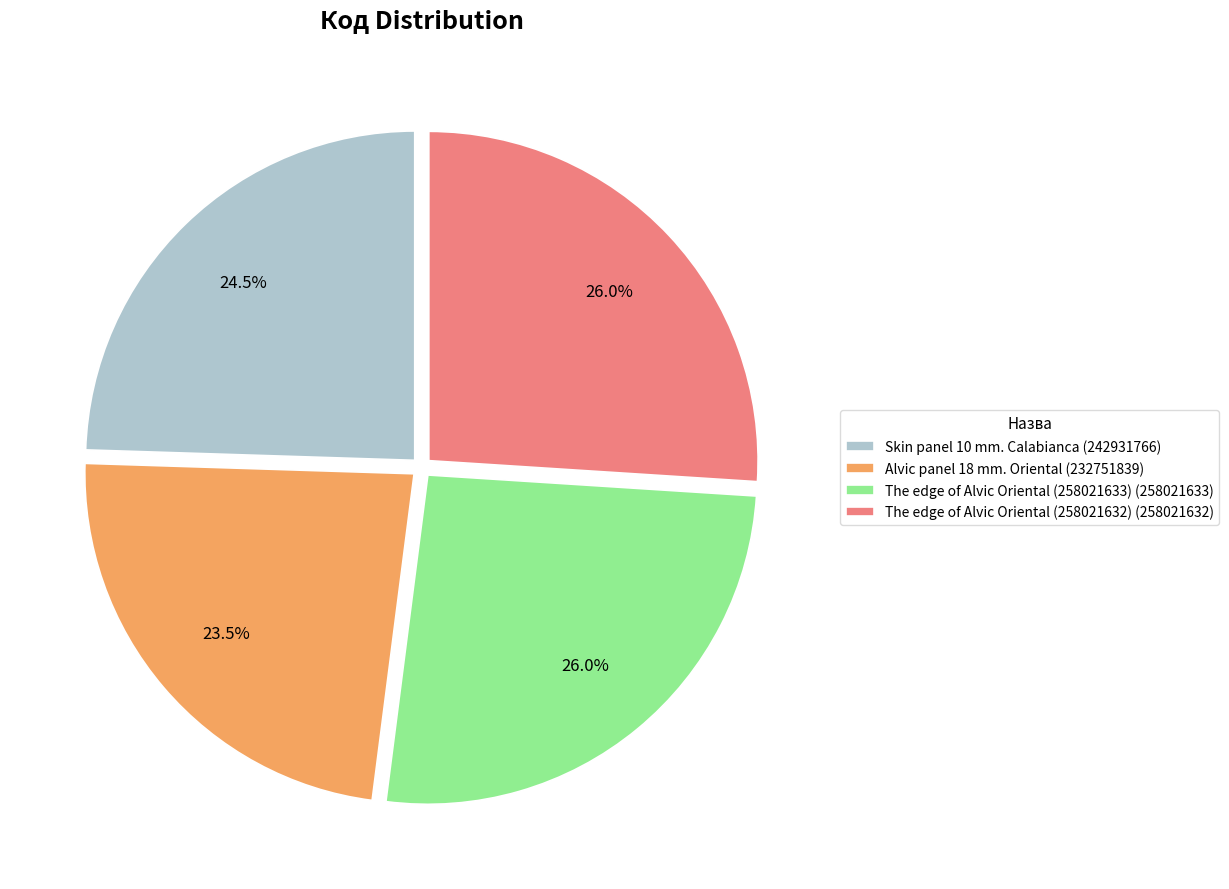

To the nearest percent, what percentage of the pie is The edge of Alvic Oriental (258021633)?

26%